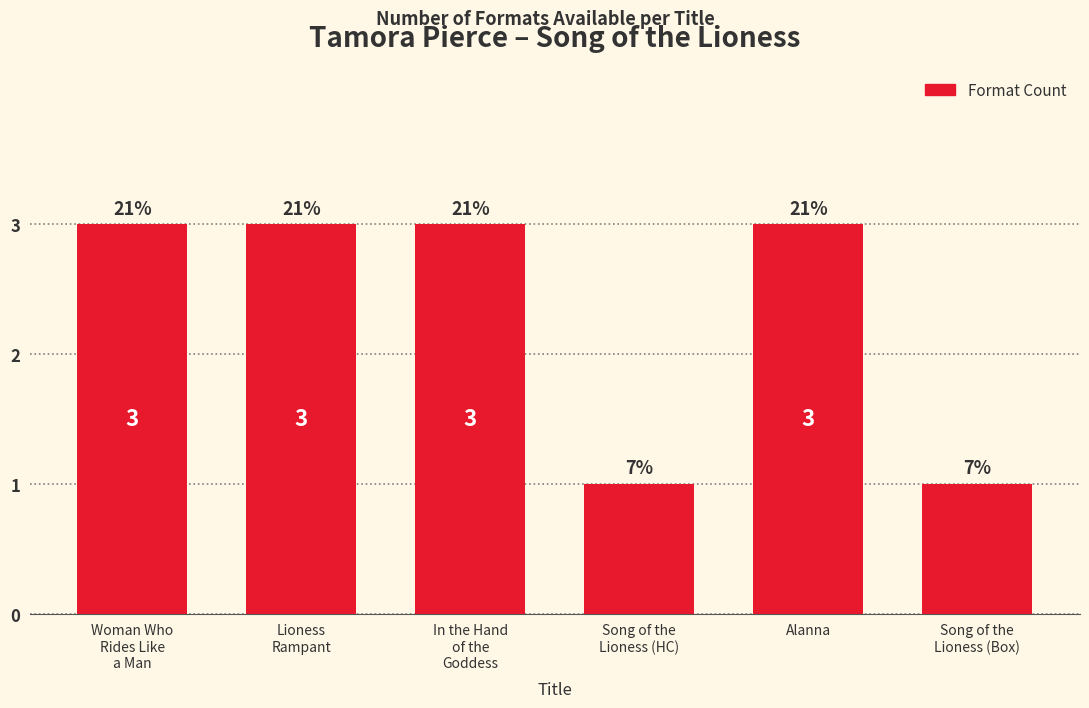

How many bars are there in total?

6